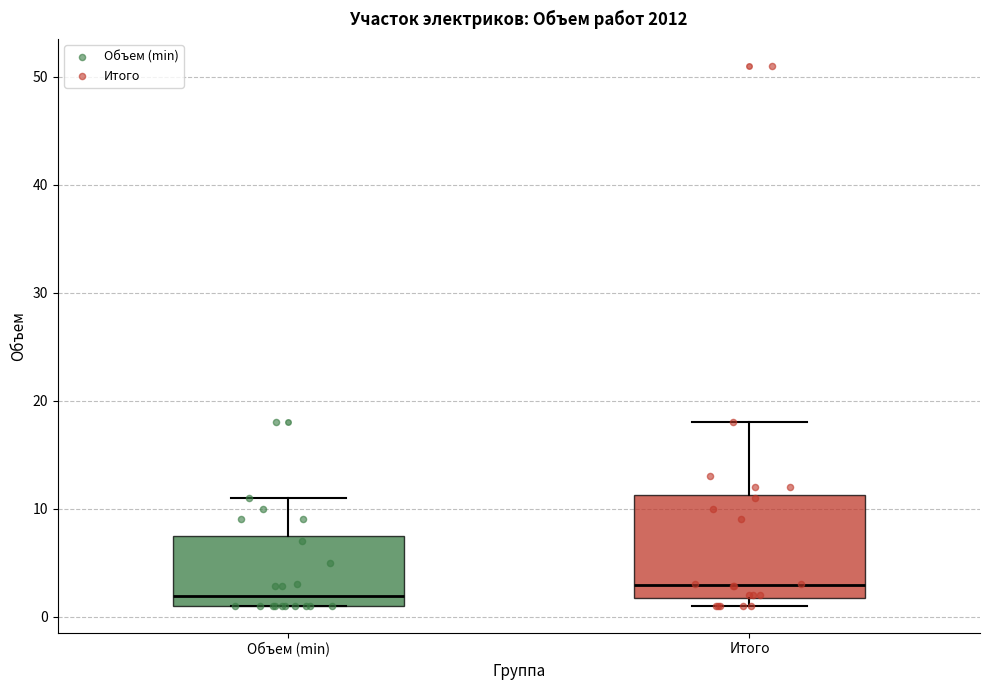

Reading left to right, transcribe this box plot: for each box, give where its median line is, the range the box spans, and where its two whiskers end, as read against the y-axis. The values are not printed on the chart, so give them approximately, as read against the axis.

Объем (min): median 2, box 1 to 8, whiskers 1 to 11
Итого: median 3, box 2 to 11, whiskers 1 to 18